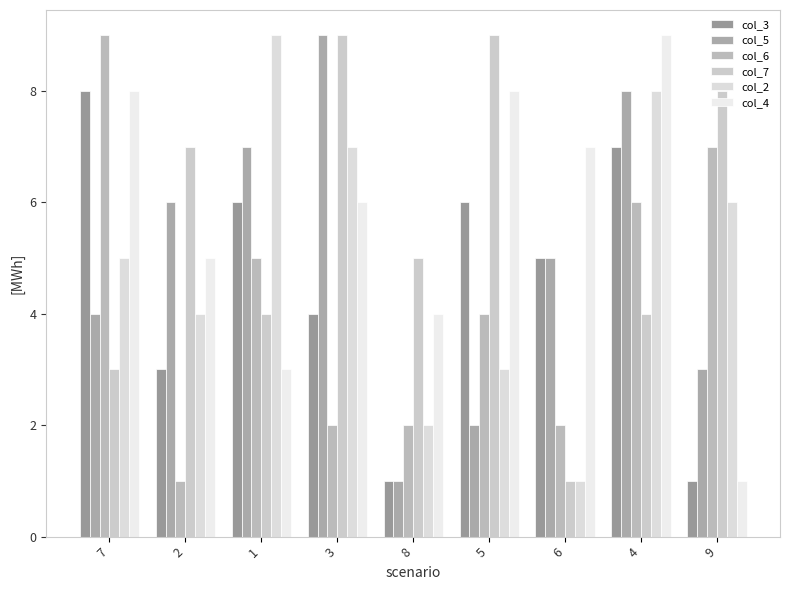

Does the chart contain stacked bars?

No